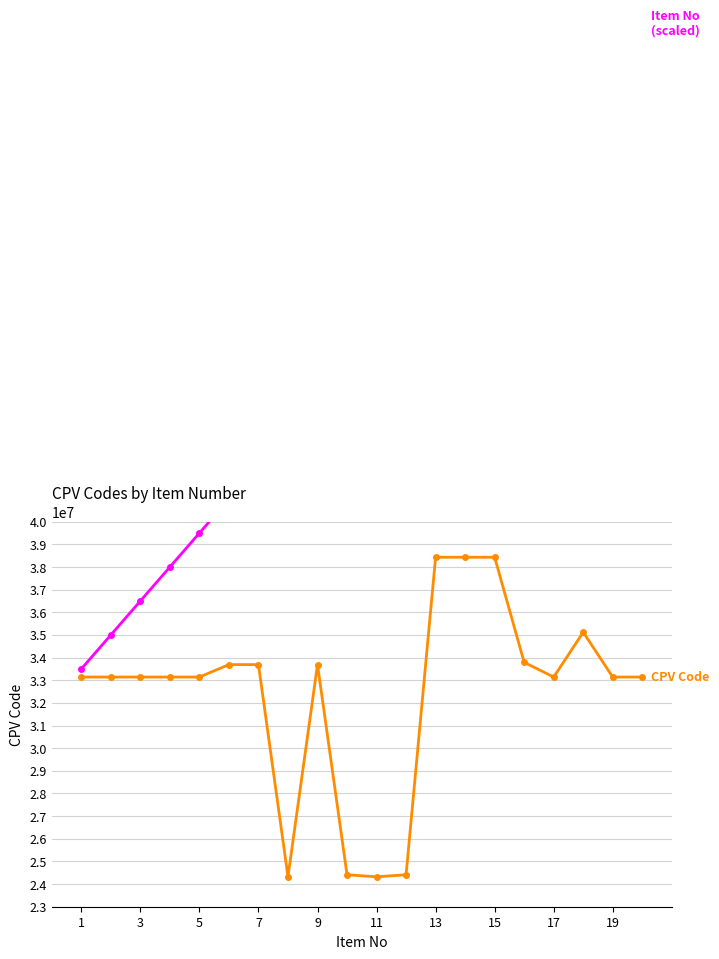

List the series in order of their peak value, highest first.

Item No (scaled), CPV Code